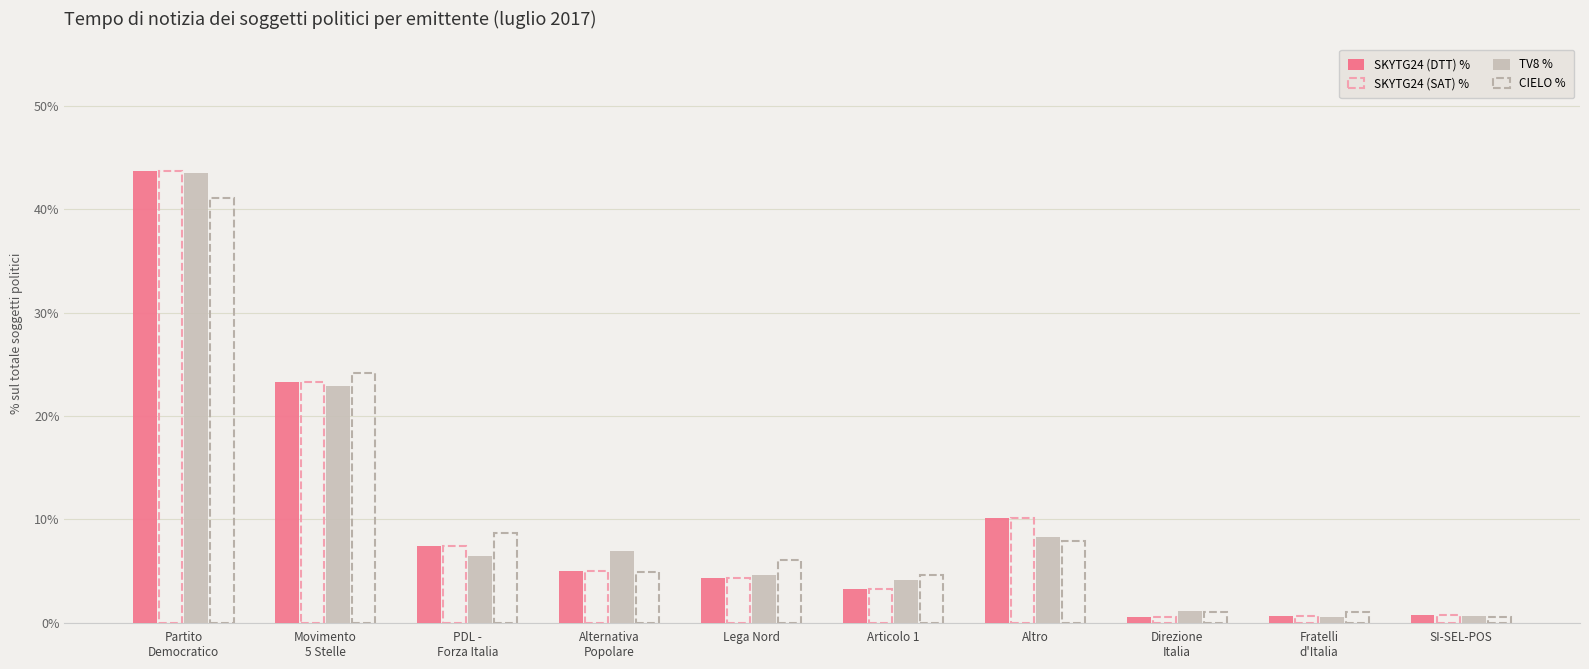

What is the value of the CIELO % bar at the 4th from the left?

4.9